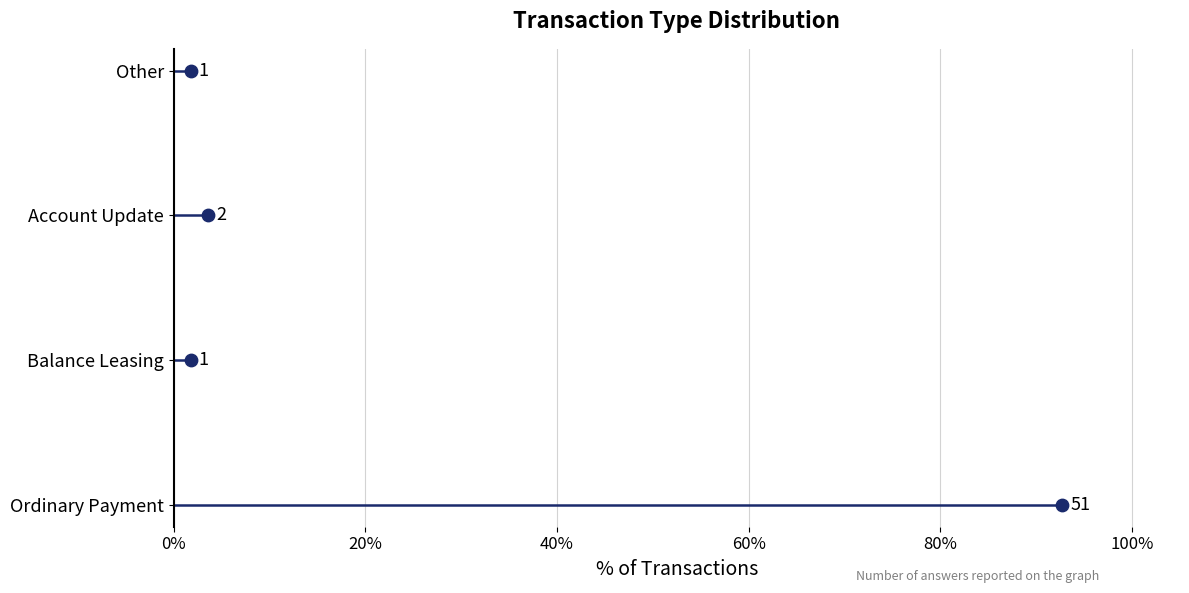

Is the value of Account Update at 20% greater than the value of Ordinary Payment at 0%?

Yes